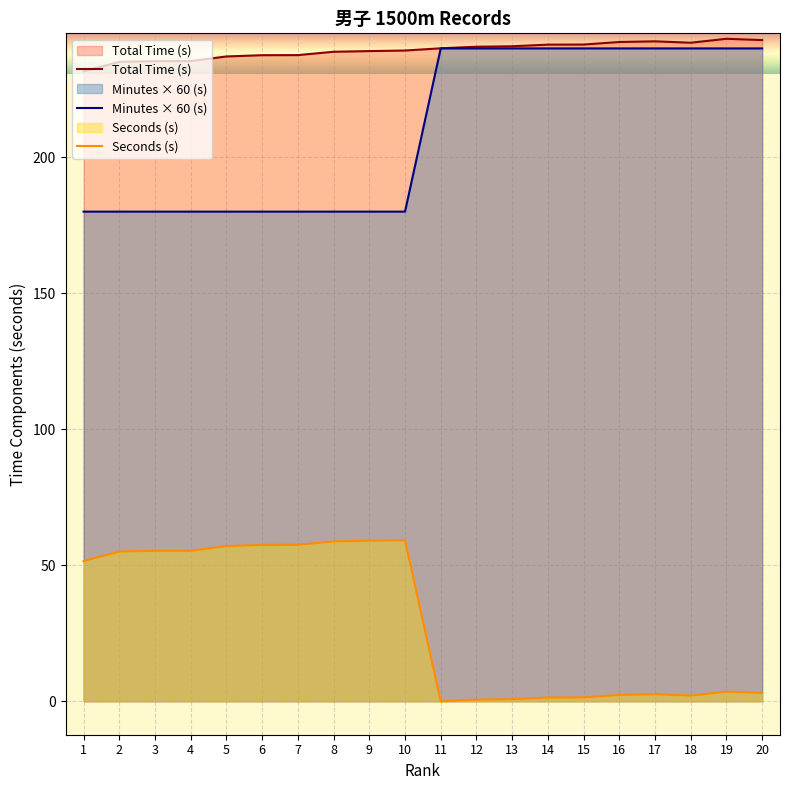

What is the difference between the Minutes × 60 (s) values at 13 and 2?

60.0